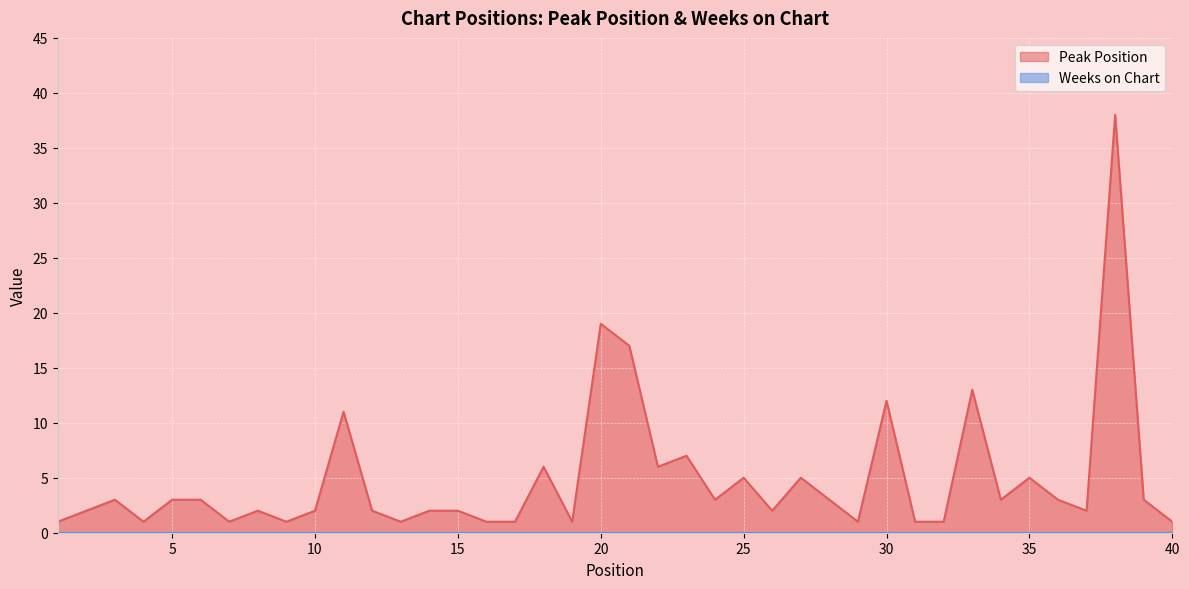

Which has a higher value, 37 or 16?

37